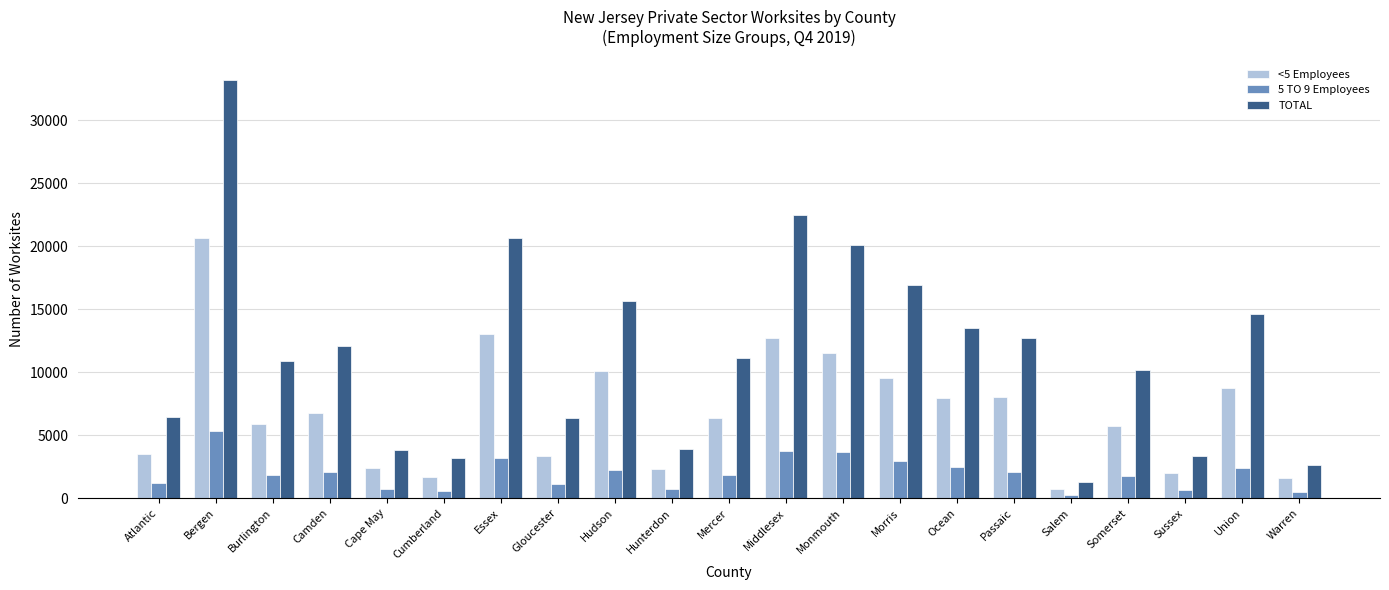

Between Essex and Sussex, which series saw the biggest shift?

TOTAL